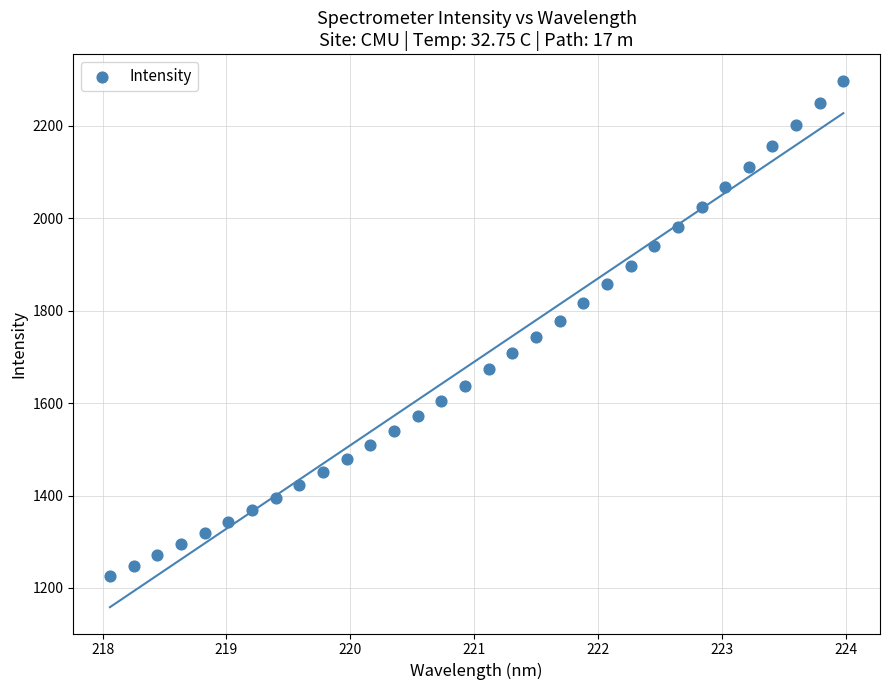

What is the range of X values (max minus min)?

5.9